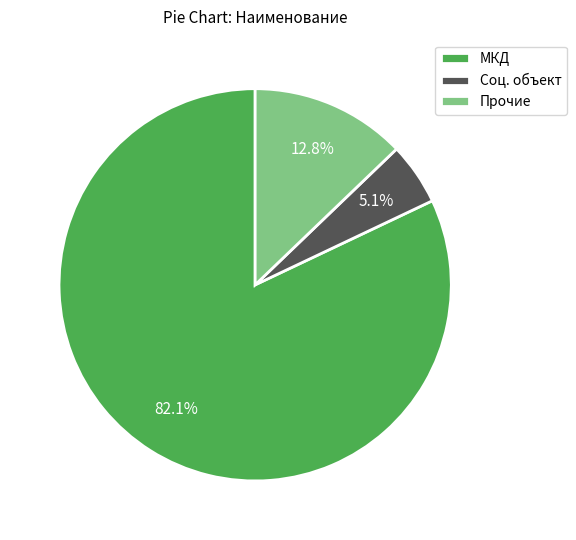

Which has a higher value, Прочие or МКД?

МКД